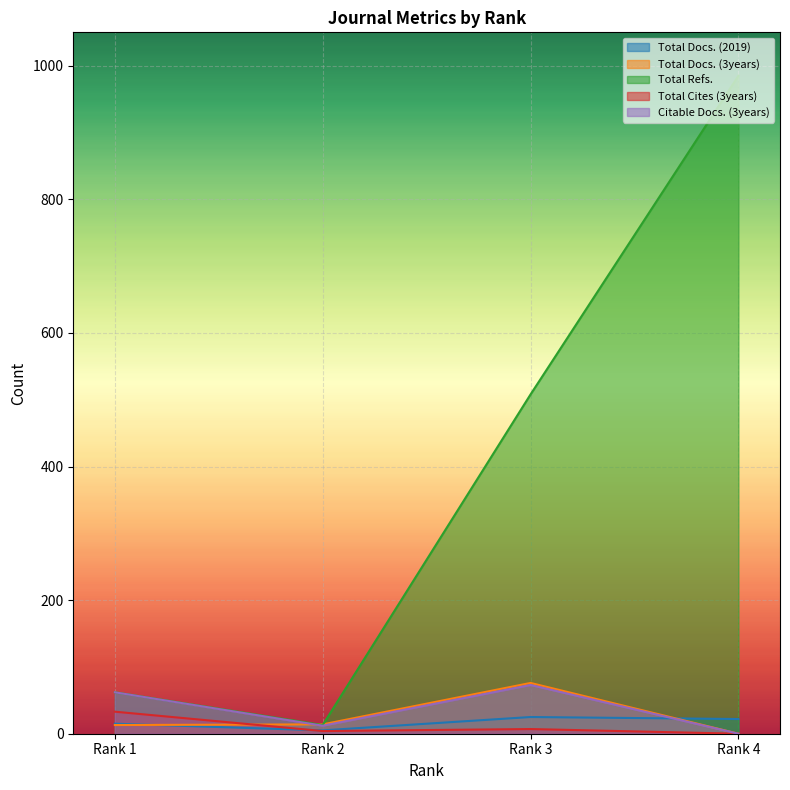

How many lines are shown in the chart?

5